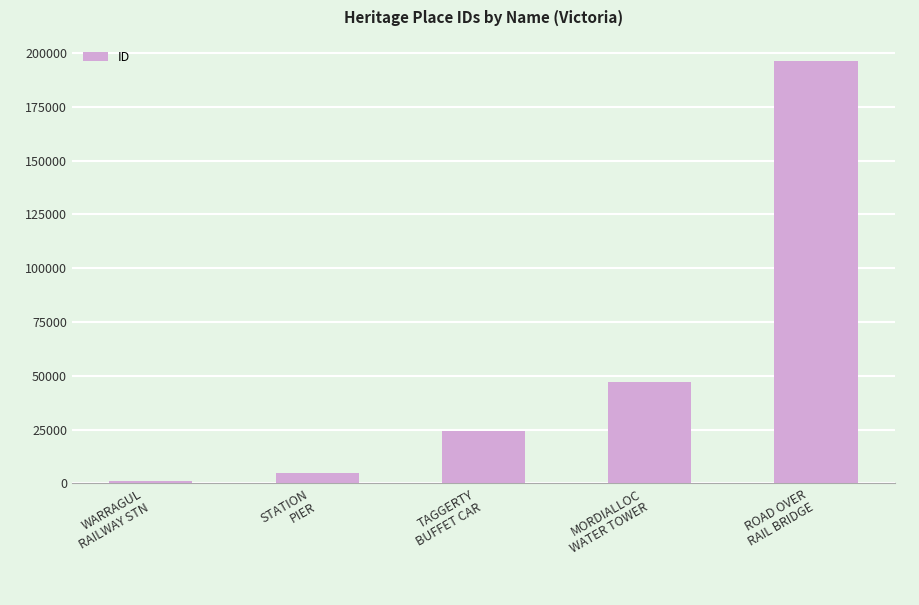

What is the difference between the maximum and minimum values?

195194